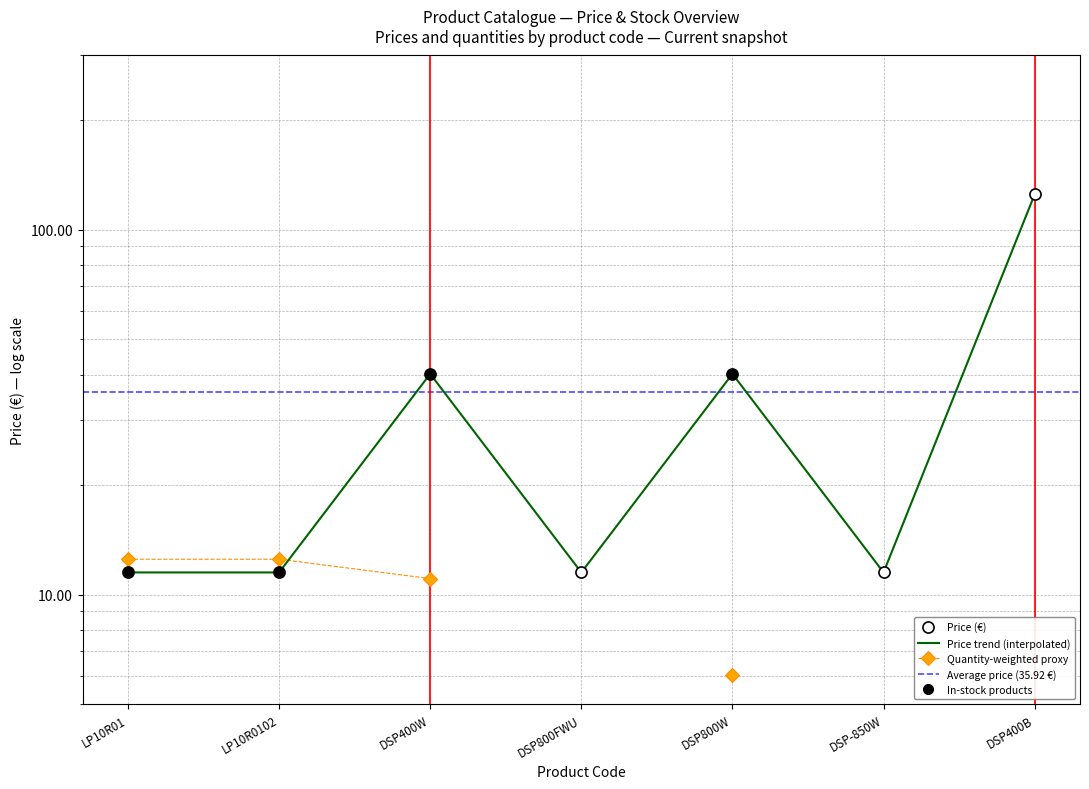

Reading left to right, transcribe all the data shown in this chart.

11.5	11.5	40.2	11.5	40.2	11.5	124.9